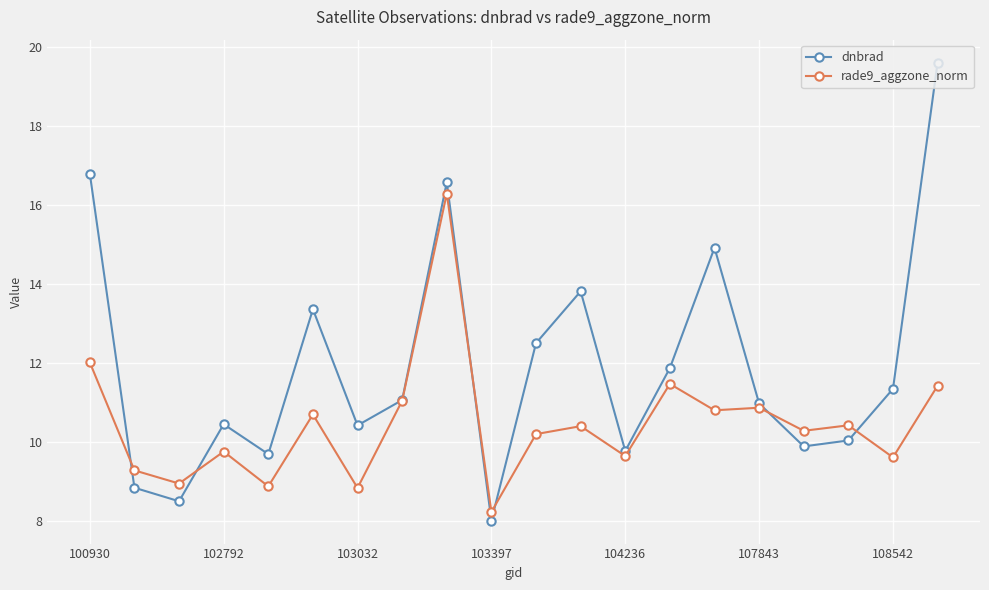

What is the value of the rade9_aggzone_norm point at the 8th from the left?

11.1